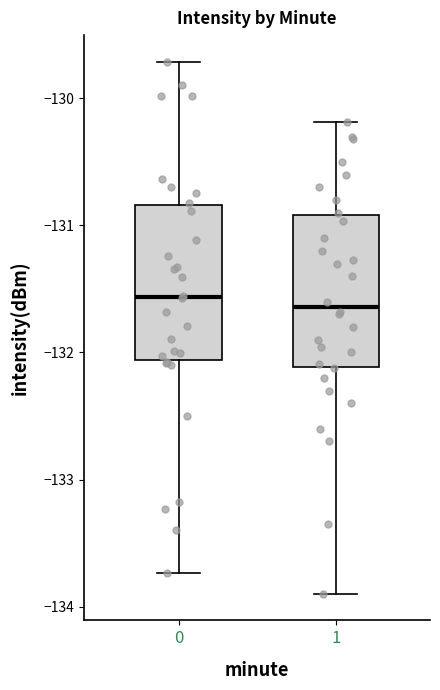

Where is the upper edge of the box at x = 1 on the y-axis? The values are not printed on the chart, so give them approximately, as read against the axis.

-130.9